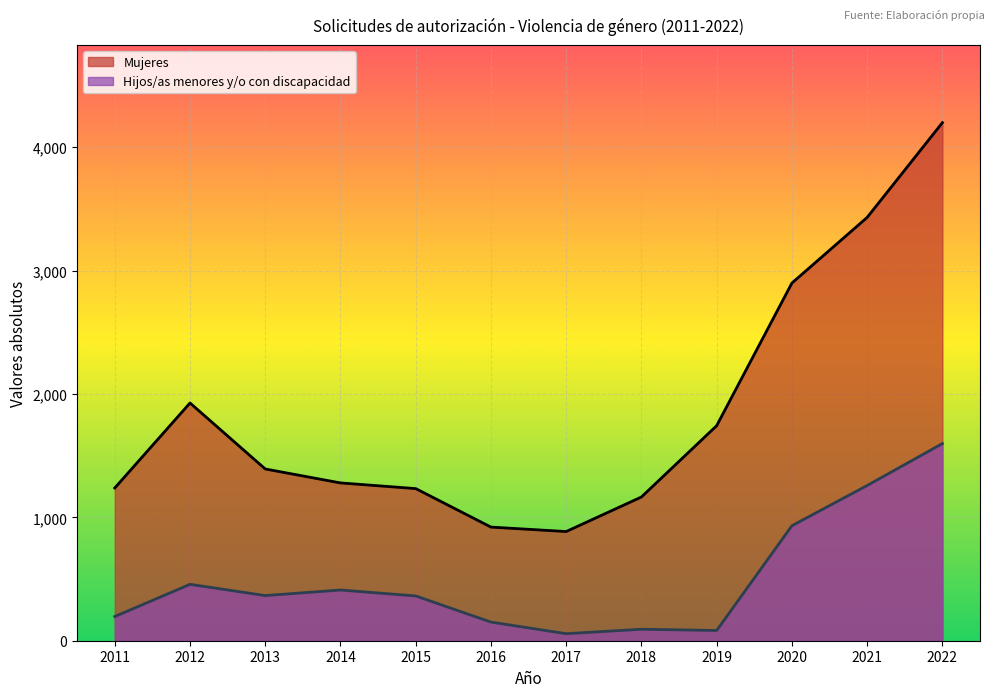

Reading left to right, extract all data points from this chart.

Mujeres: 2022=4199	2021=3431	2020=2899	2019=1743	2018=1165	2017=885	2016=921	2015=1233	2014=1279	2013=1392	2012=1927	2011=1238
Hijos/as menores y/o con discapacidad: 2022=1598	2021=1258	2020=932	2019=83	2018=93	2017=57	2016=151	2015=363	2014=411	2013=366	2012=457	2011=196